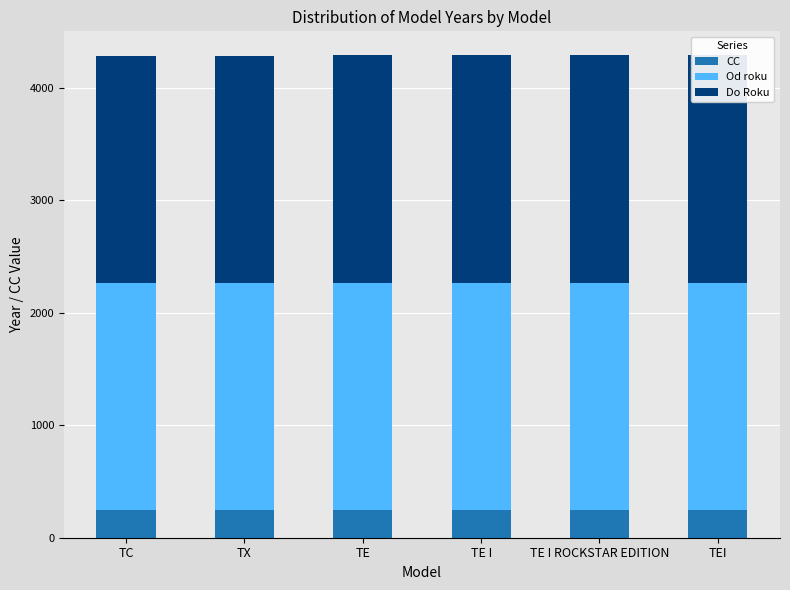

What is the sum of the Do Roku values at TE I ROCKSTAR EDITION and TC?

4045